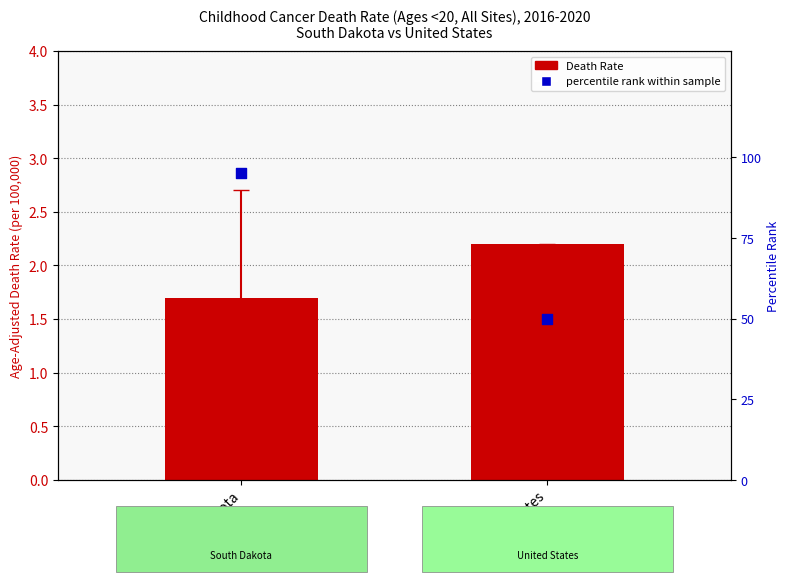

Which series has the largest Y range (max minus min)?

percentile rank within sample